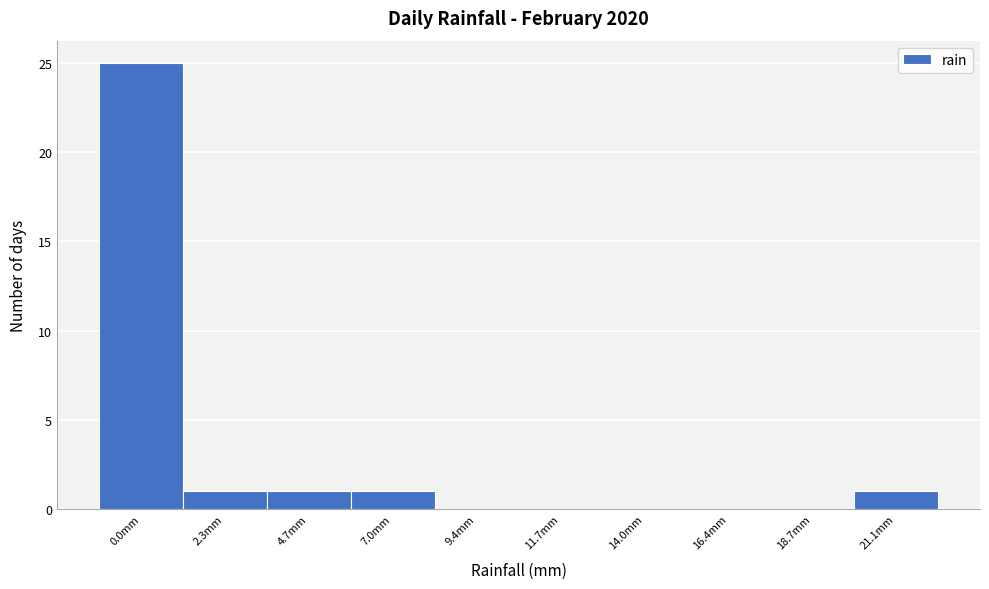

Reading left to right, extract all data points from this chart.

0.0mm=25	2.3mm=1	4.7mm=1	7.0mm=1	9.4mm=0	11.7mm=0	14.0mm=0	16.4mm=0	18.7mm=0	21.1mm=1